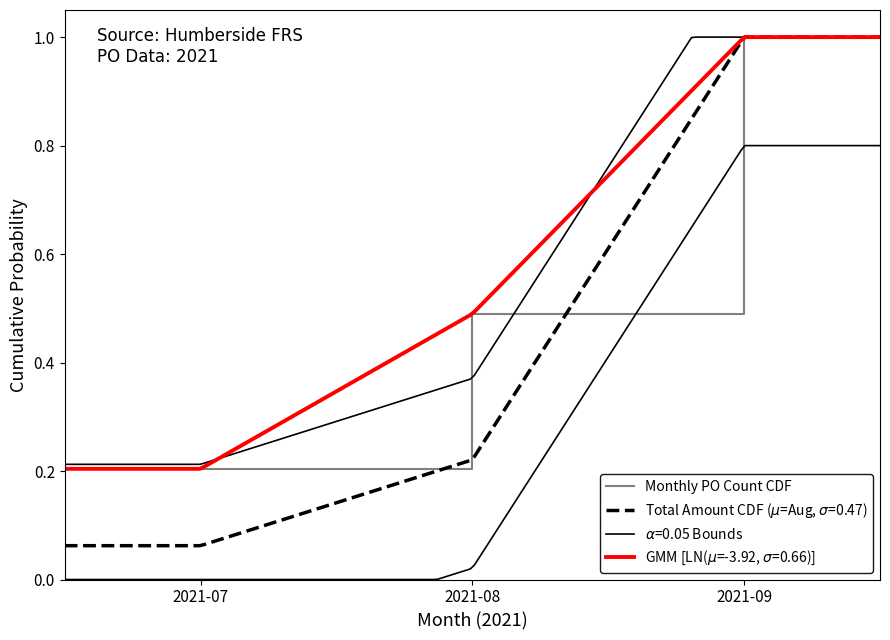

Which has a higher value, 2021-07 or 2021-09?

2021-09